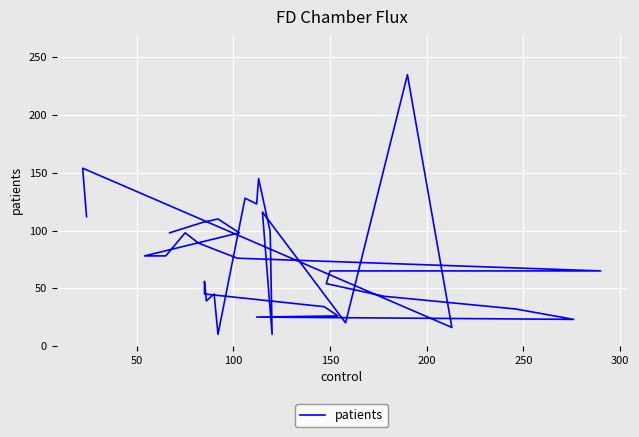

True or false: the data has more than 1 interior local peaks.

True